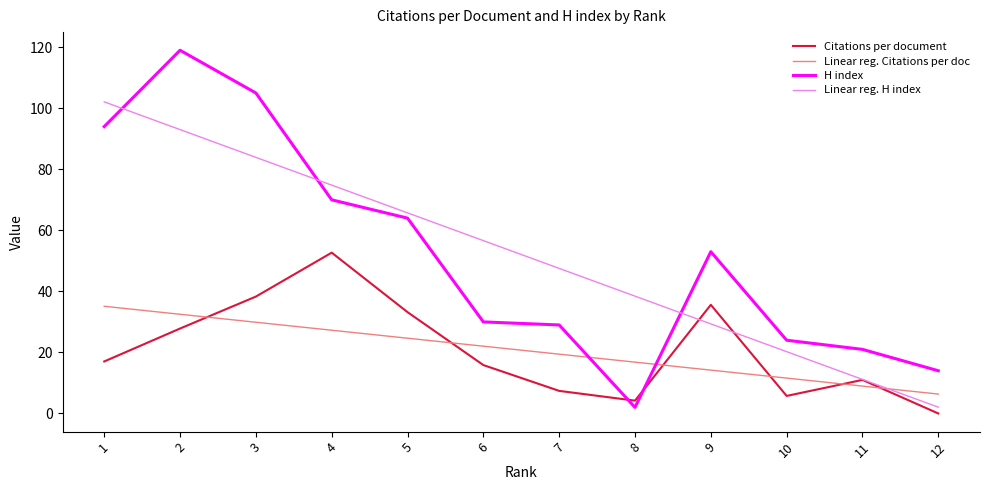

Rank the series at 1 from highest to lowest value.

Linear reg. H index, H index, Linear reg. Citations per doc, Citations per document